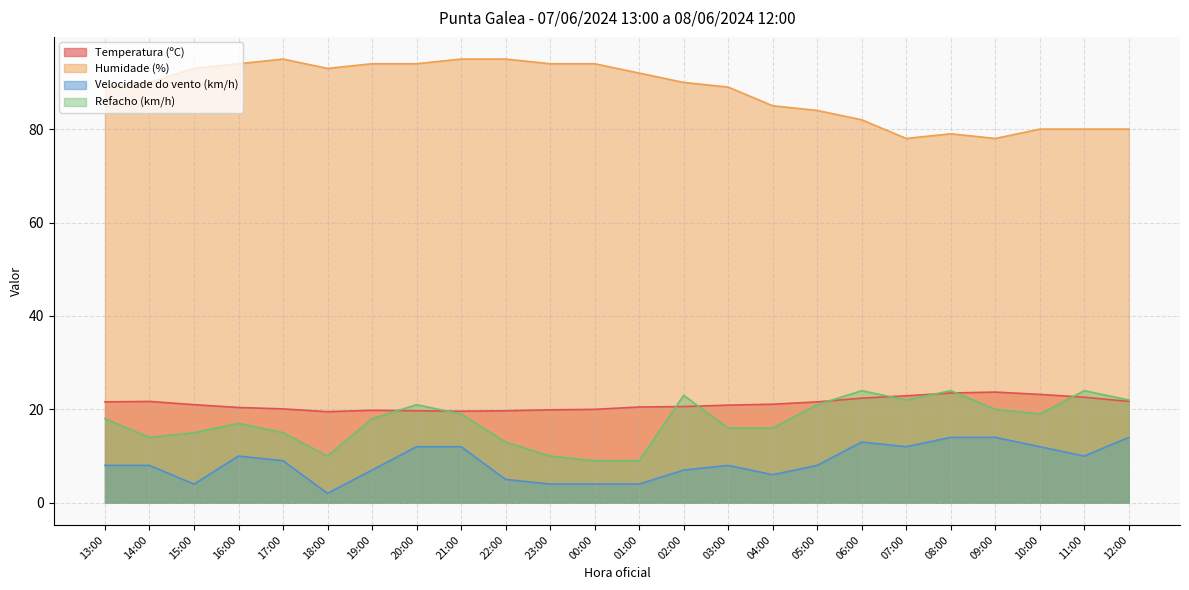

Count the number of data series in this chart.

4